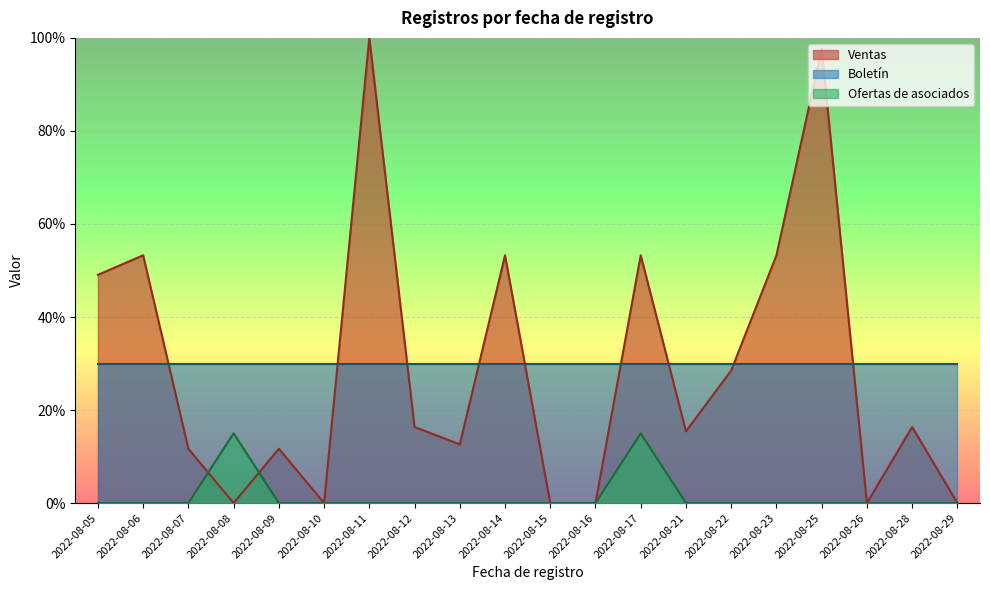

Which series changed the most between 2022-08-26 and 2022-08-29?

Ofertas de asociados